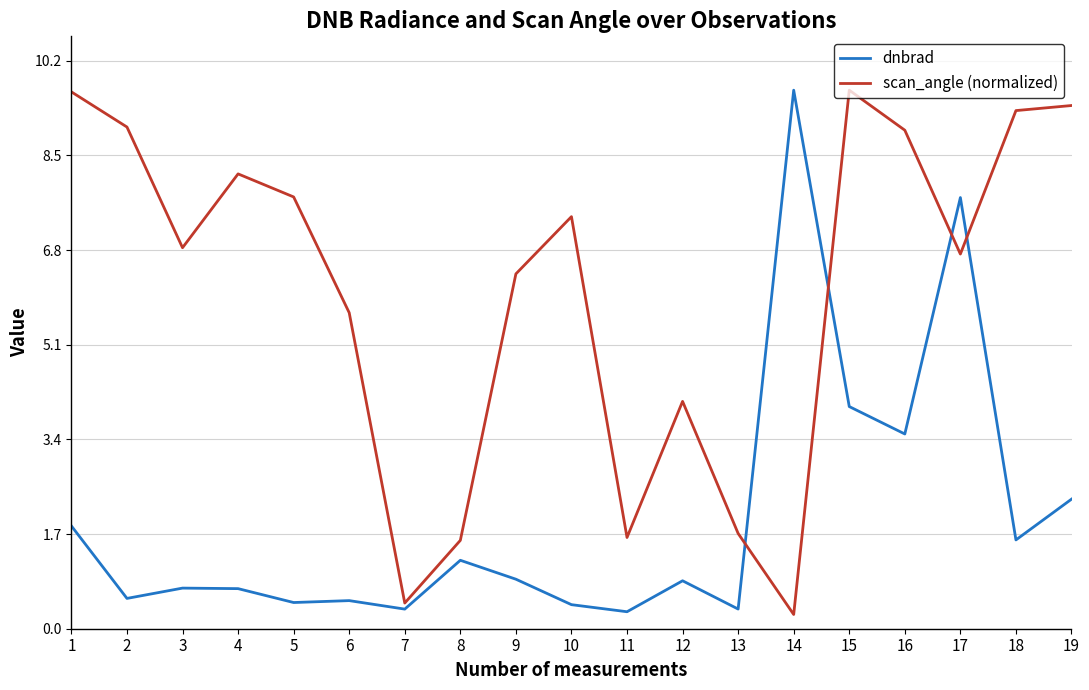

What is the total value across all series at 6?

6.2